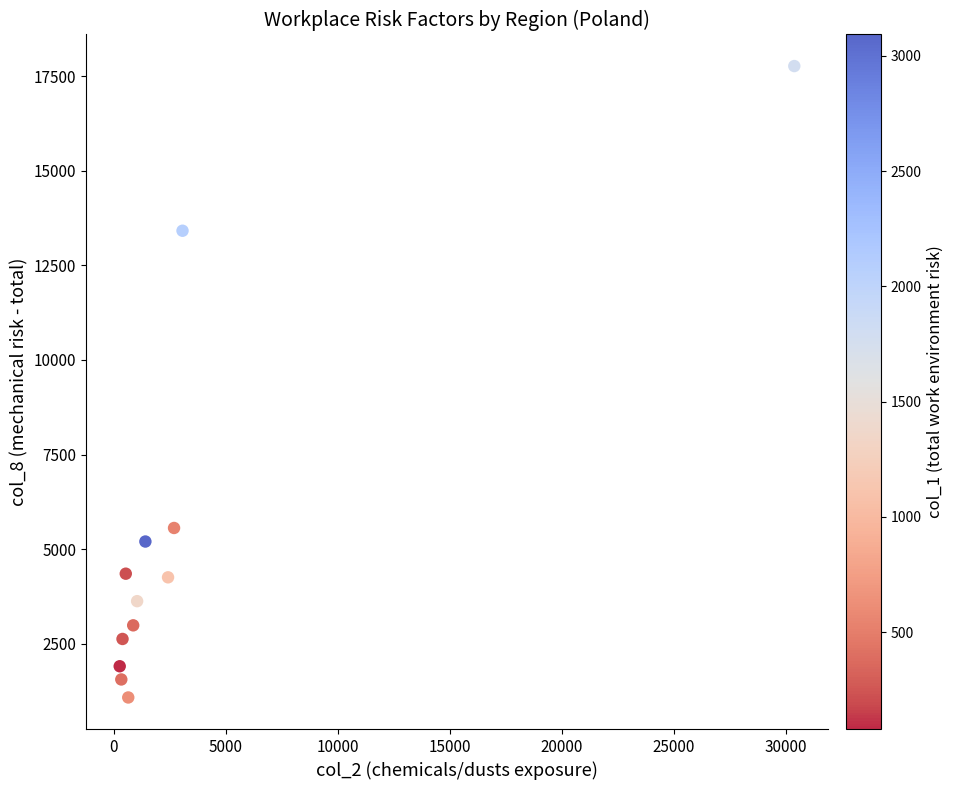

What is the average X value?

3668